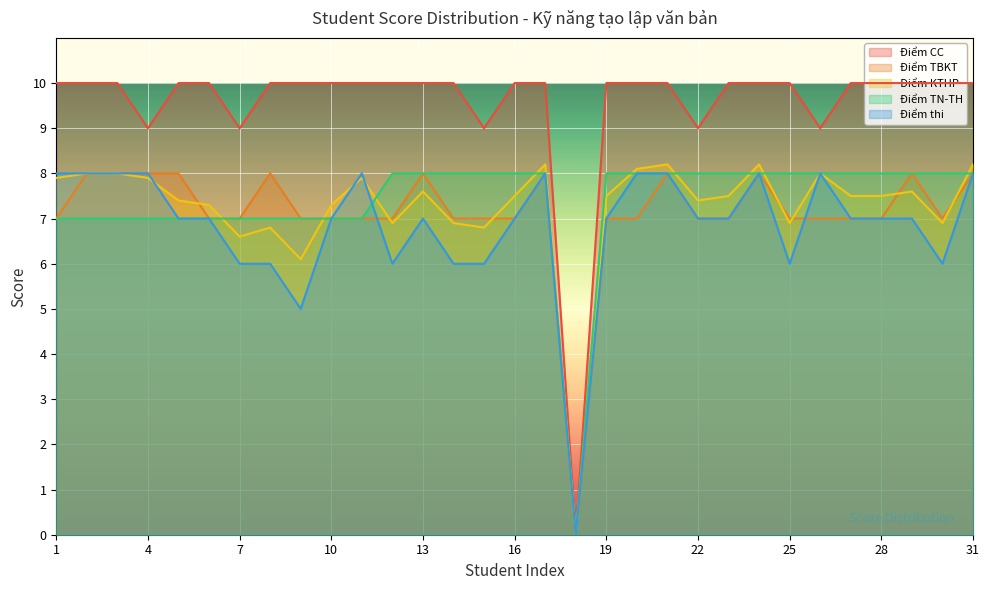

What is the difference between the maximum and minimum values in the Điểm KTHP series?

8.2